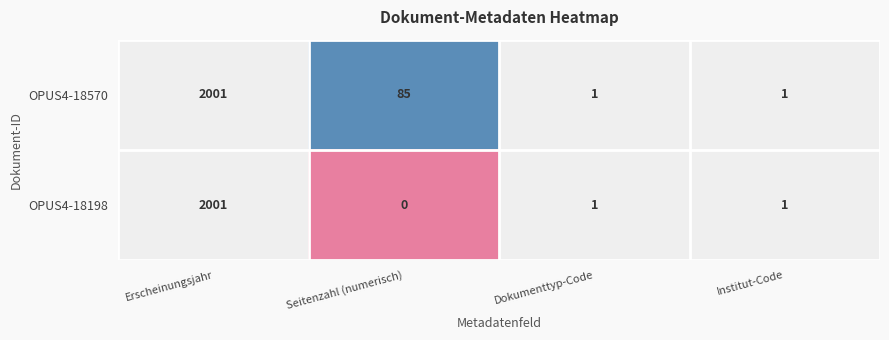

Which series has the largest total across all categories?

OPUS4-18570